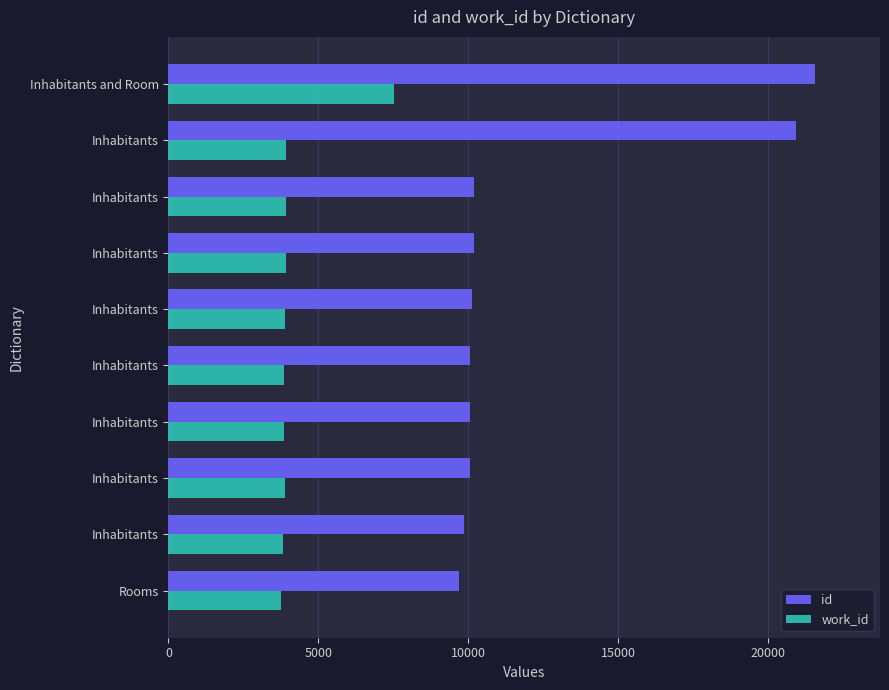

What is the difference between the second highest and minimum values in the id series?

11217